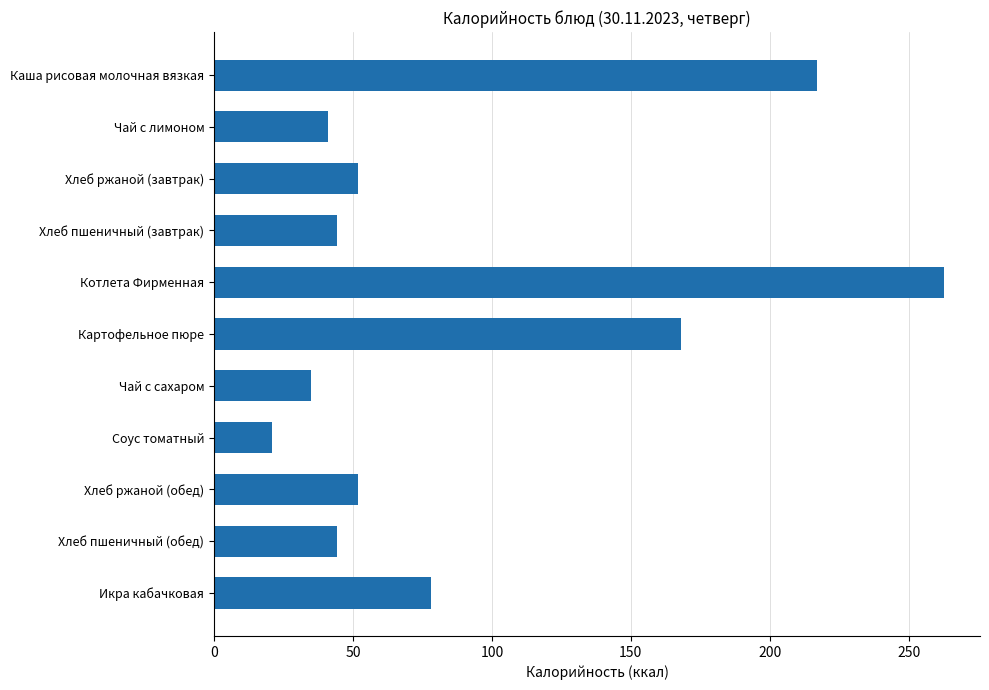

How many distinct data groups are displayed?

1